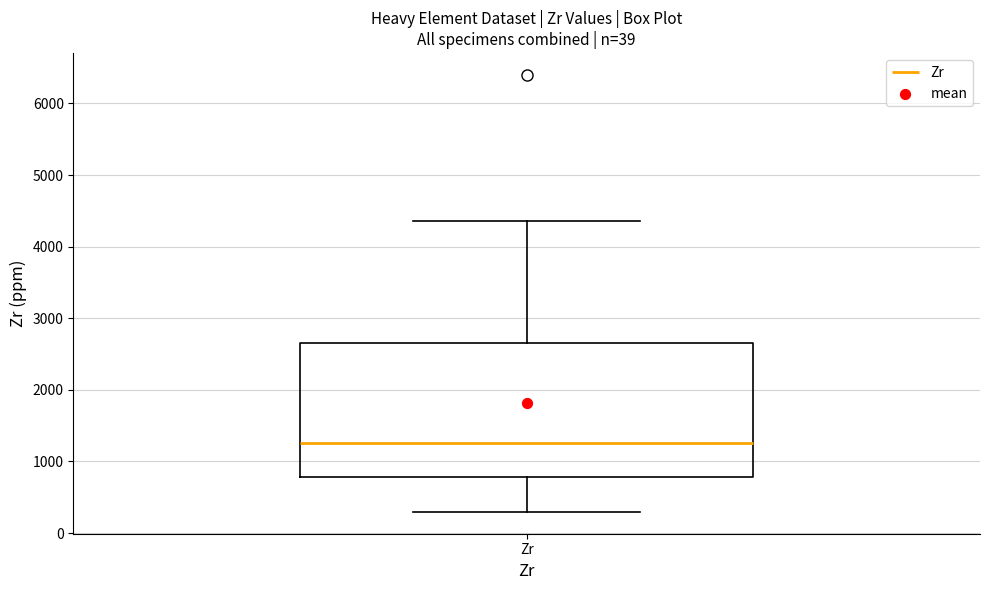

Read this box plot against the y-axis: the position of the median line, the range covered by the box, and the ends of both whiskers. The values are not printed on the chart, so give them approximately, as read against the axis.

median 1300, box 800 to 2700, whiskers 300 to 4400